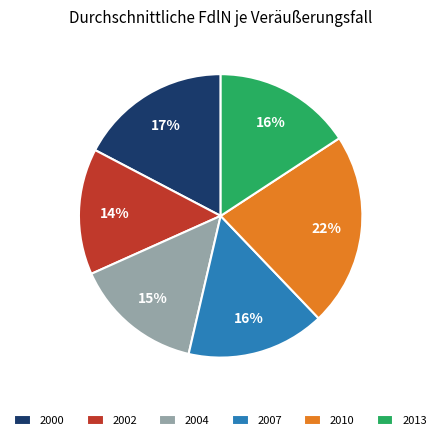

Is it true that 2010 is 22% of the pie?

True